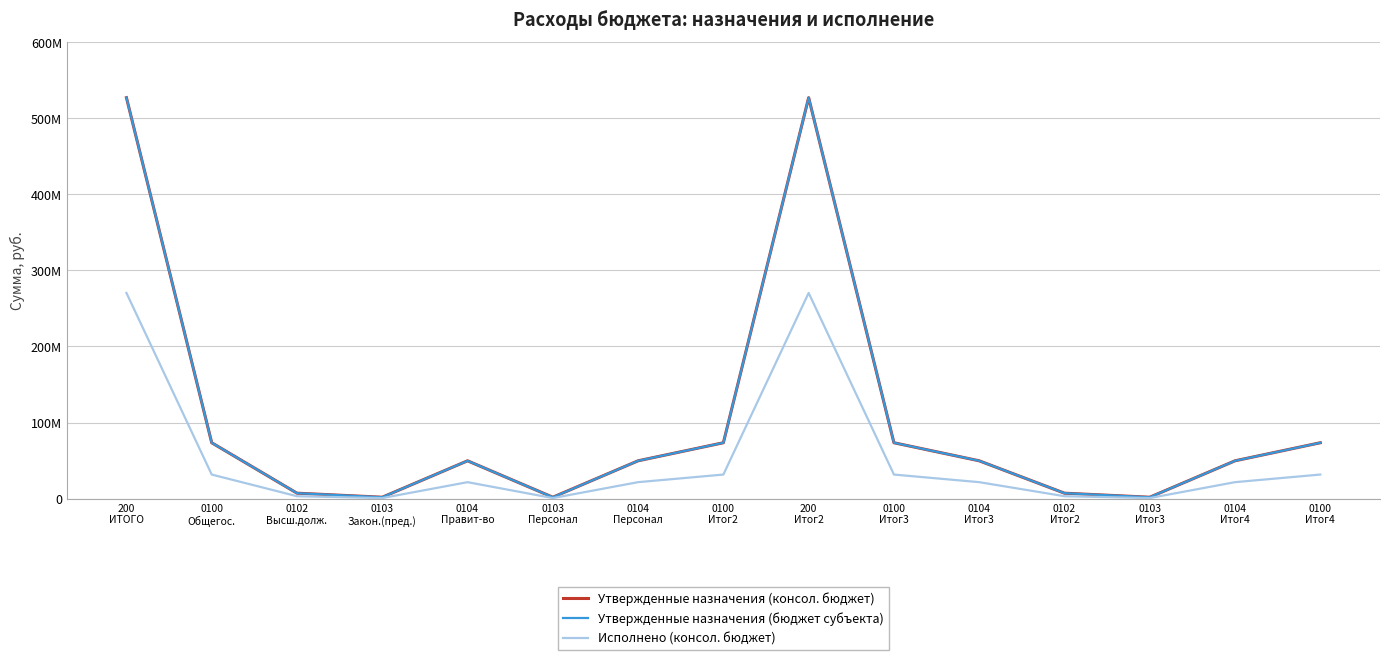

Where is the first local minimum for Утвержденные назначения (бюджет субъекта)?

0103
Закон.(пред.)